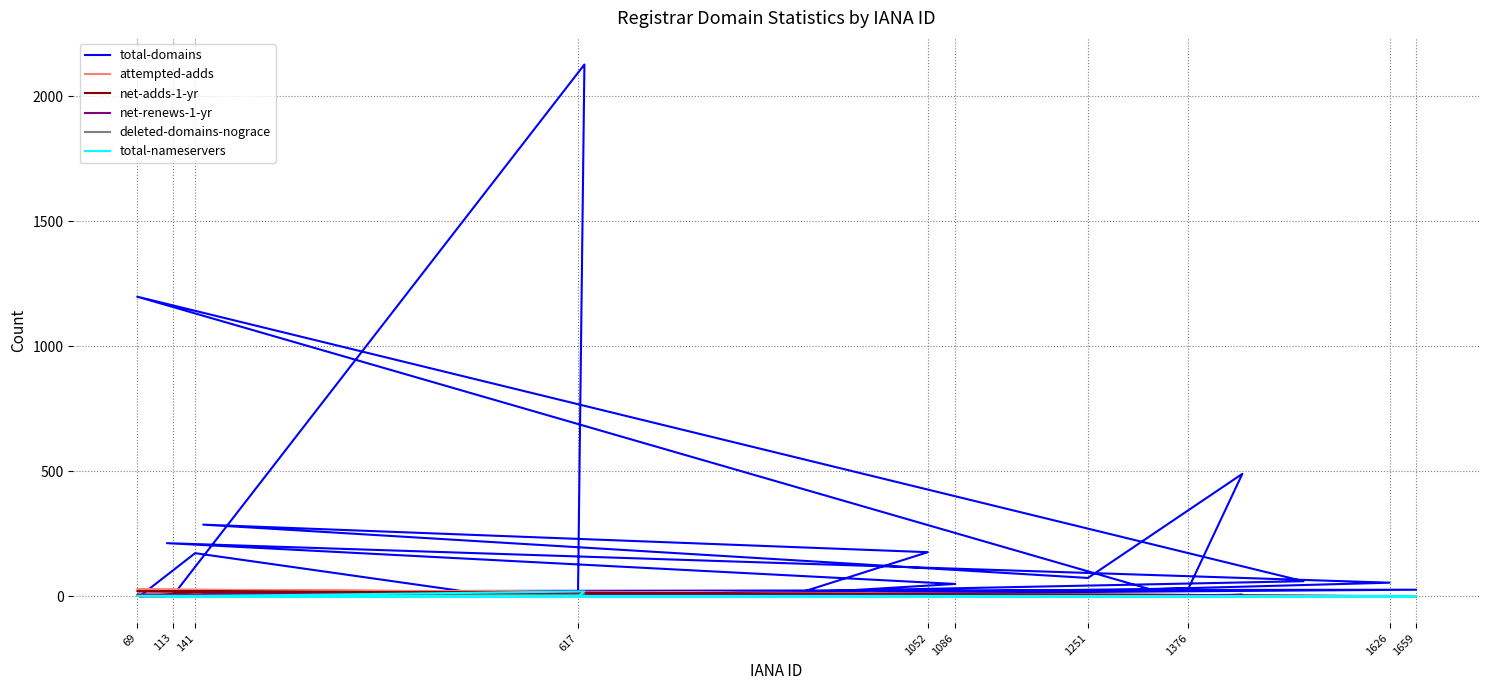

What is the average value of the net-renews-1-yr series?

2